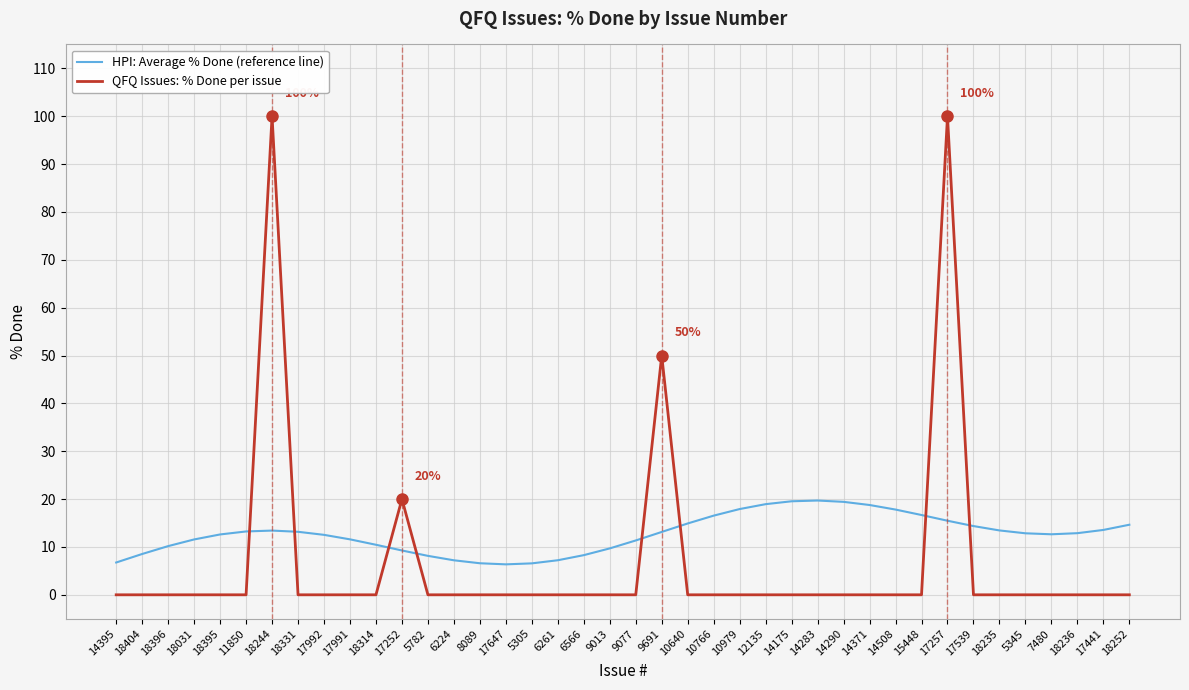

What is the minimum value for HPI: Average % Done (reference line)?

6.4